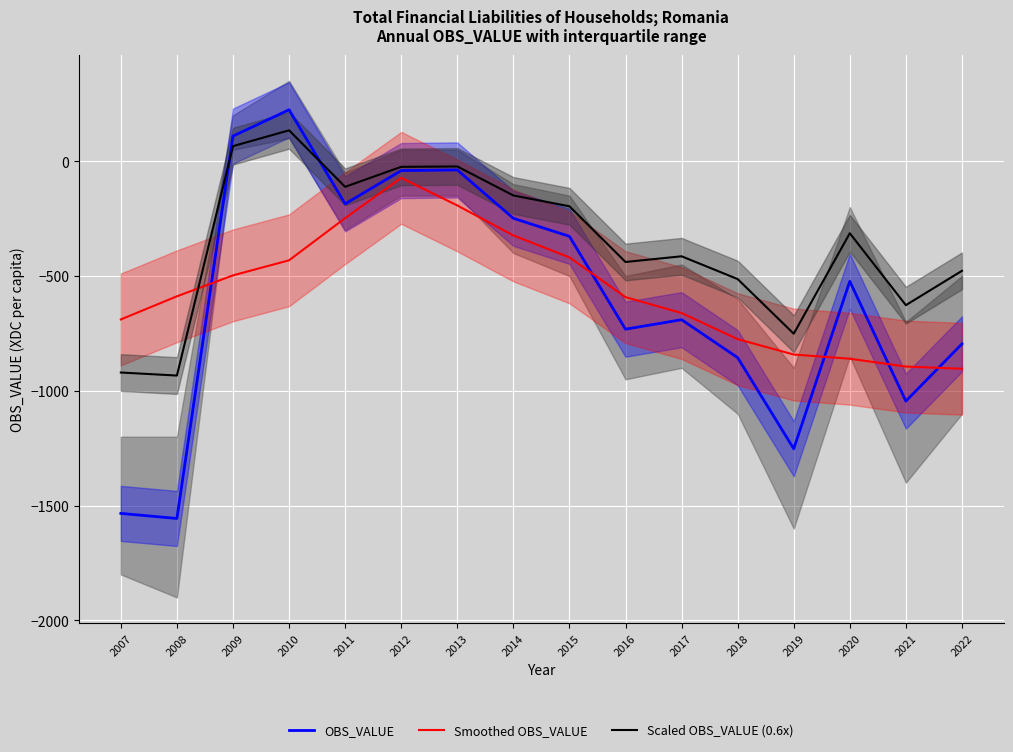

Rank the series by their maximum value, from lowest to highest.

Smoothed OBS_VALUE, Scaled OBS_VALUE (0.6x), OBS_VALUE